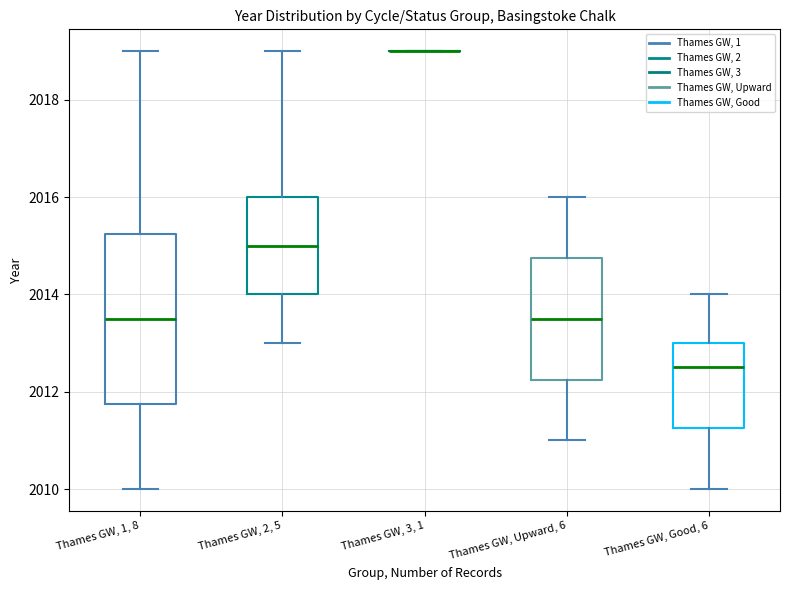

Where does the upper whisker of the box for Thames GW, 2, 5 end on the y-axis? The values are not printed on the chart, so give them approximately, as read against the axis.

2019.0